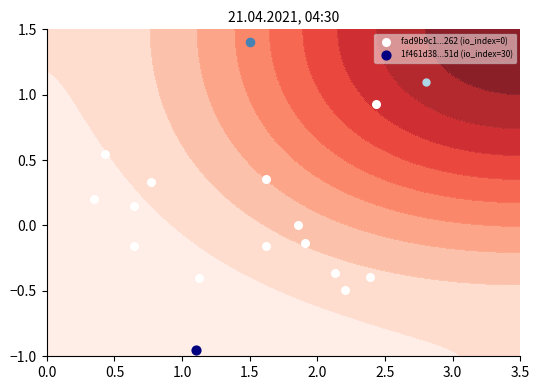

What is the difference between the second highest and second lowest values?

0.9